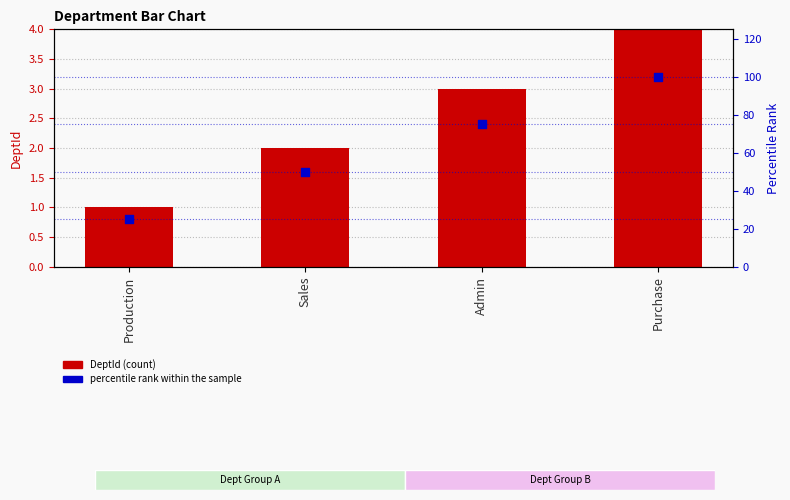

Is the value of DeptId (count) at Sales greater than the value of percentile rank within the sample at Sales?

No